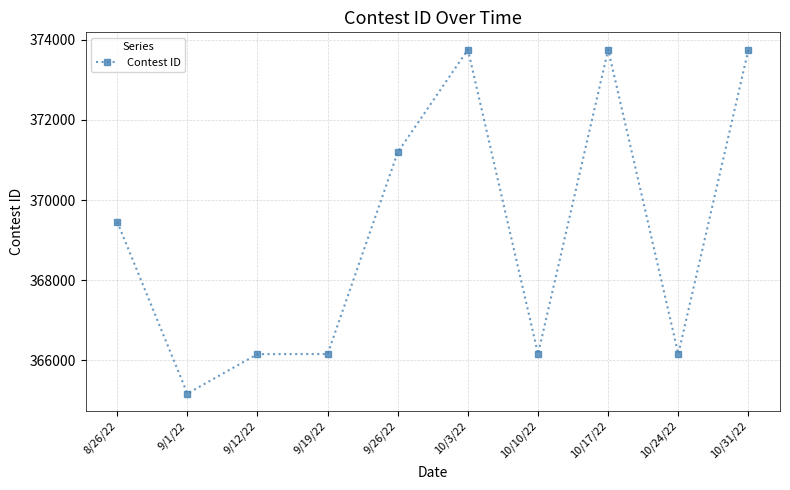

True or false: the data shows 366156 at 9/12/22.

True